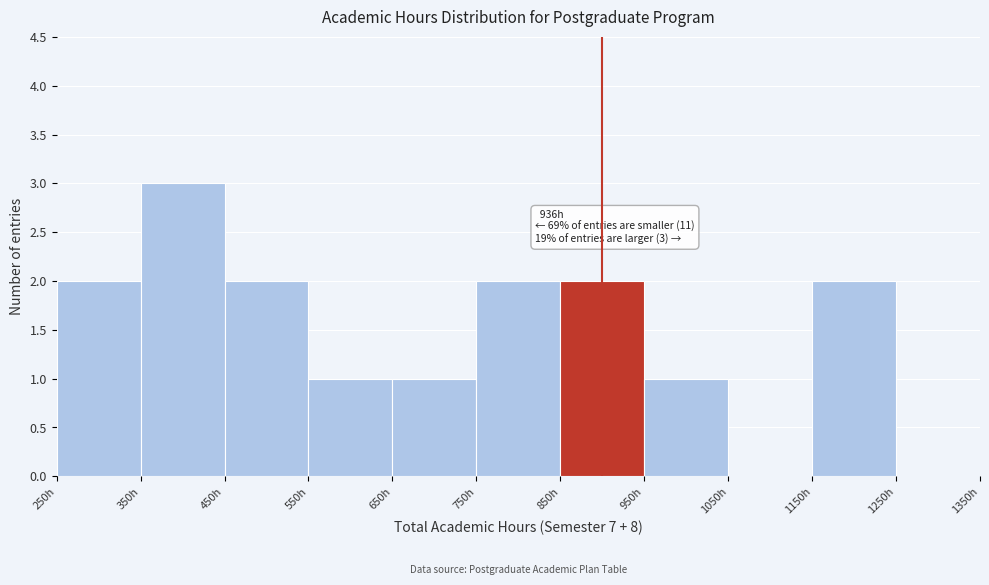

Over which range of the x-axis is the bar tallest?

350 to 450